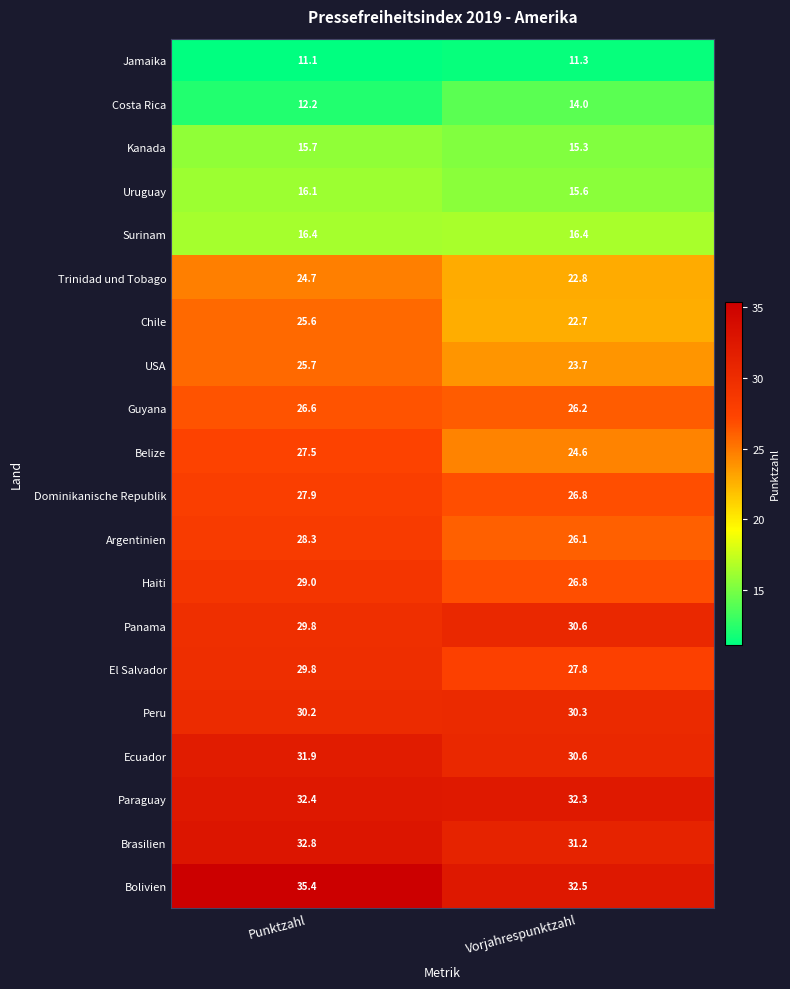

Where is Panama nearest to the value 30?

Punktzahl